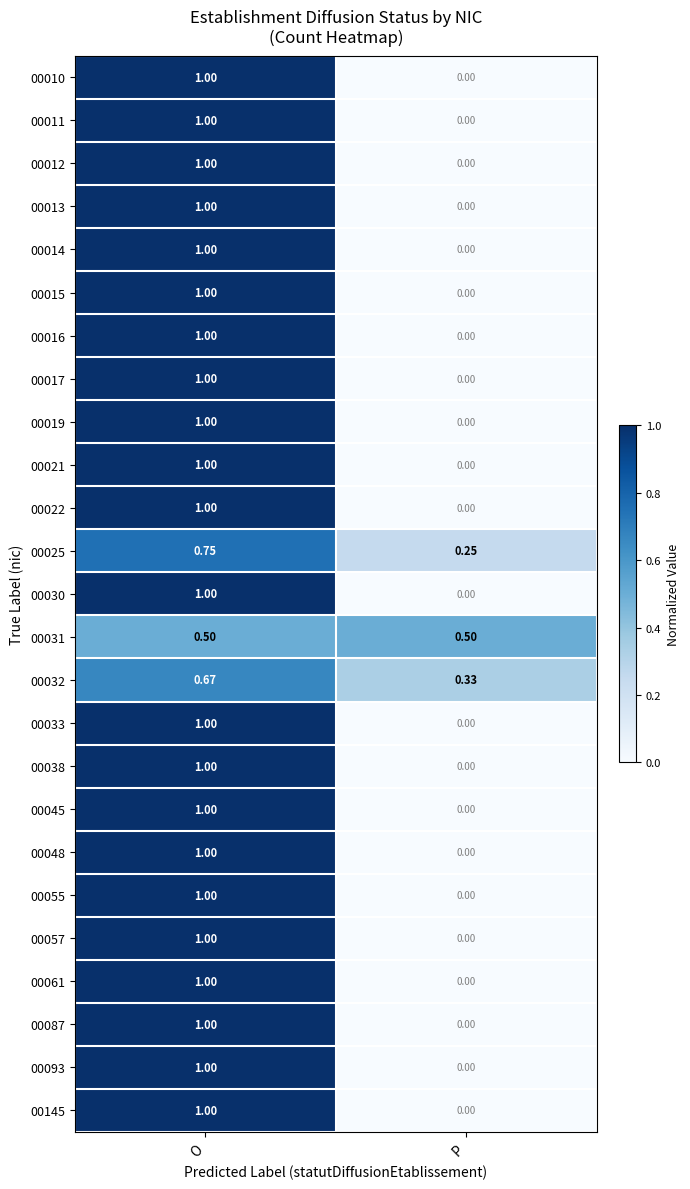

Which category has the highest value in the 00033 series?

O